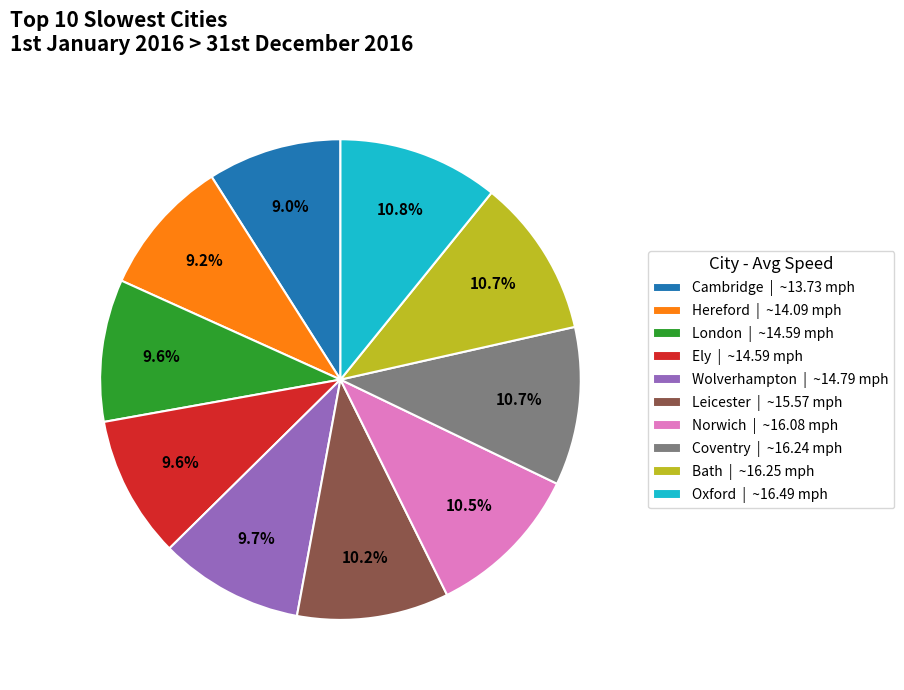

Approximately how many times larger is the value at Coventry | ~16.24 mph compared to Oxford | ~16.49 mph?

1.0